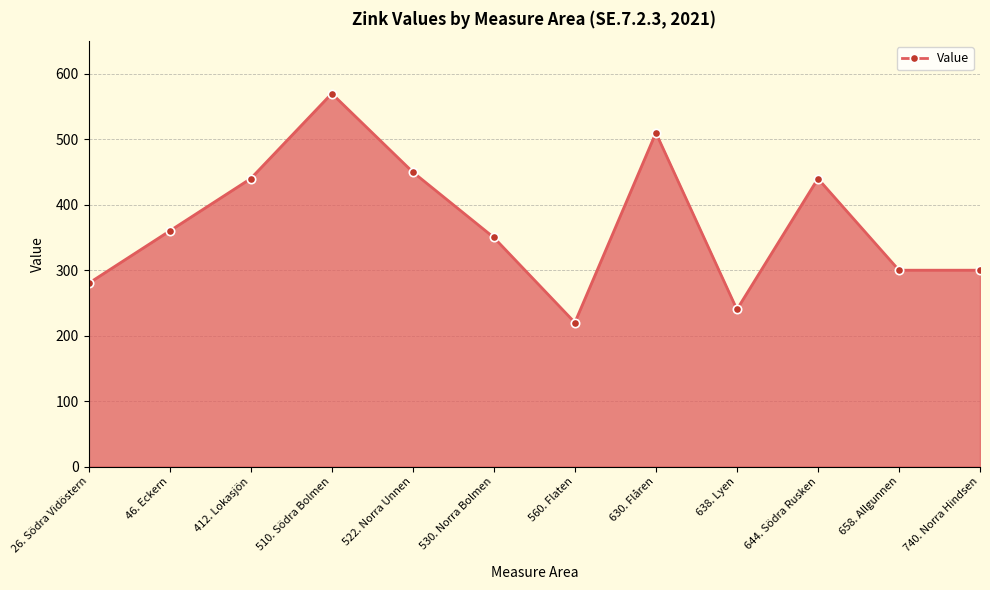

At which category does the data reach its first local valley?

560. Flaten